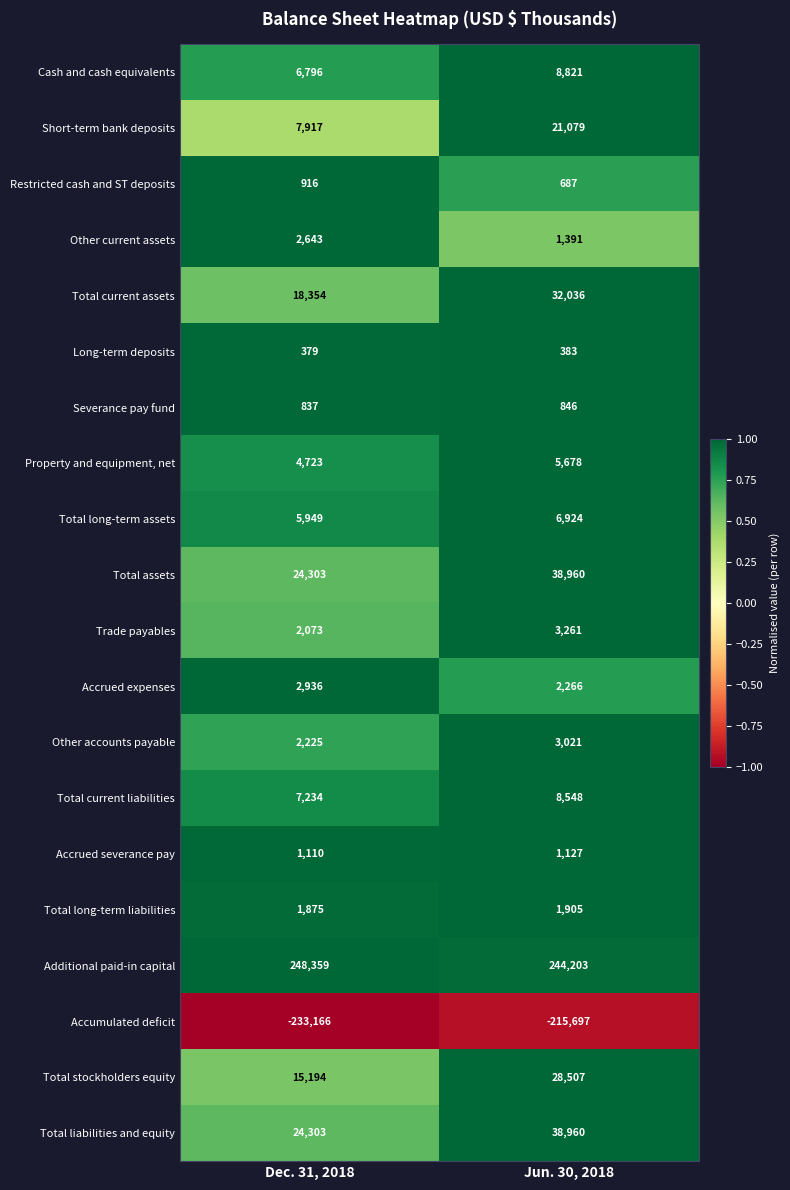

Read the Total current assets value at Dec. 31, 2018, to the nearest 50.

18350